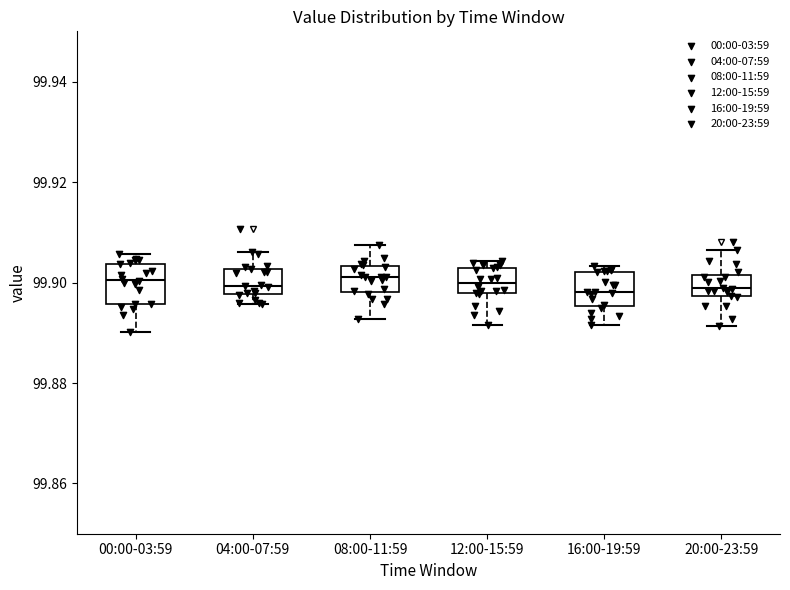

Where does the median line of the box for 00:00-03:59 sit on the y-axis? The values are not printed on the chart, so give them approximately, as read against the axis.

99.900